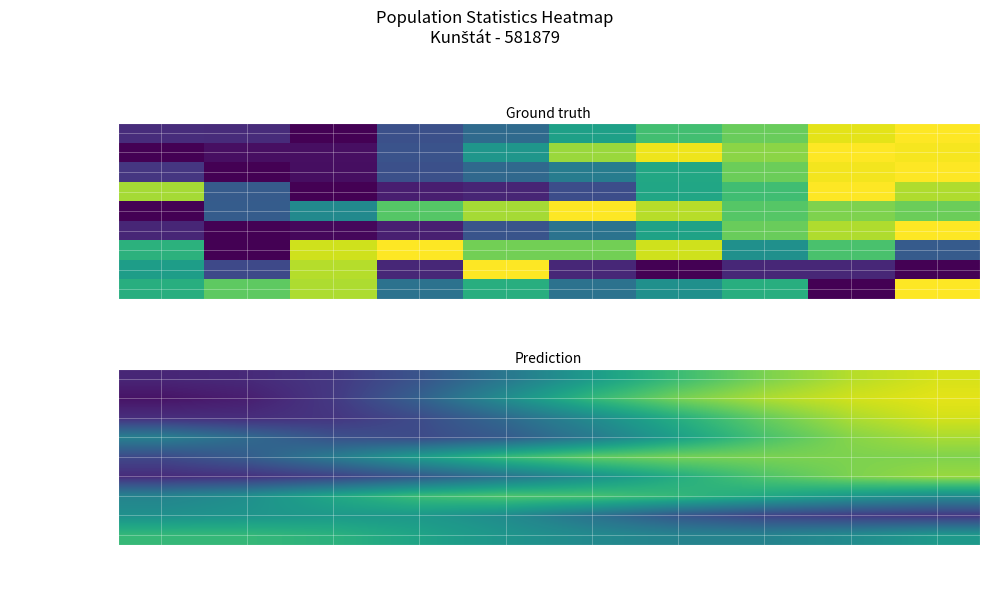

What is the greatest value displayed?

1.0